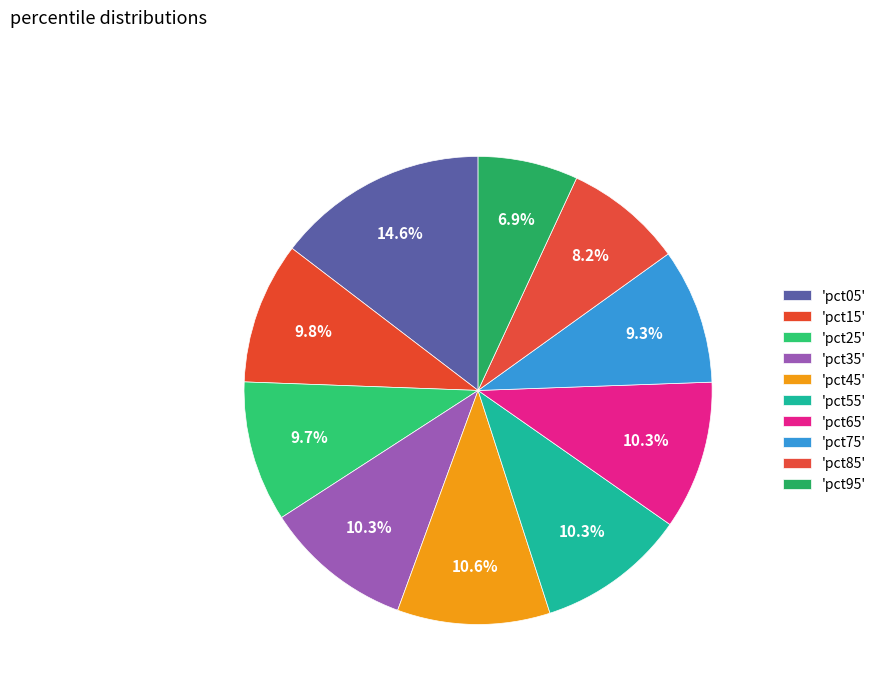

How many slices are in this pie chart?

10